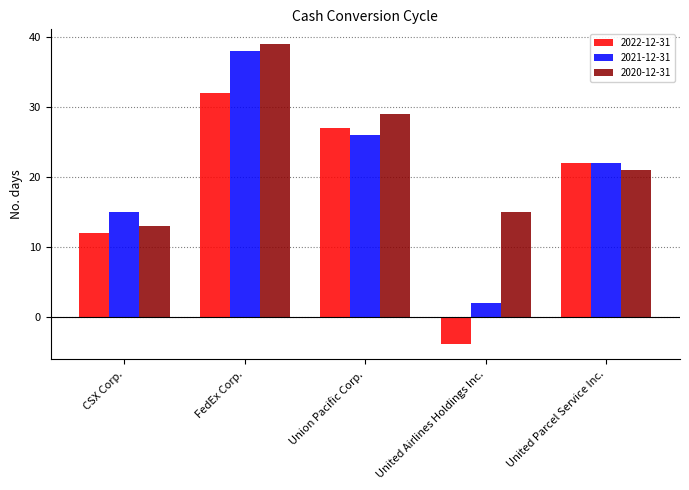

What is the average value of the 2022-12-31 series?

18